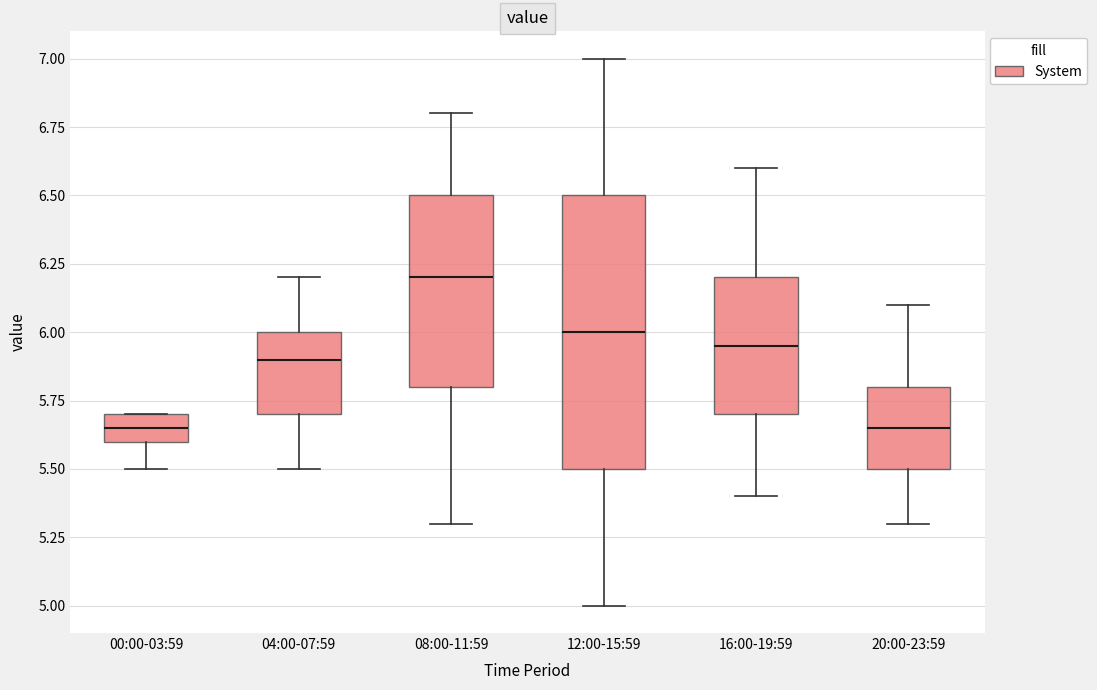

Comparing the boxes themselves (not the whiskers), which one is the tallest?

12:00-15:59